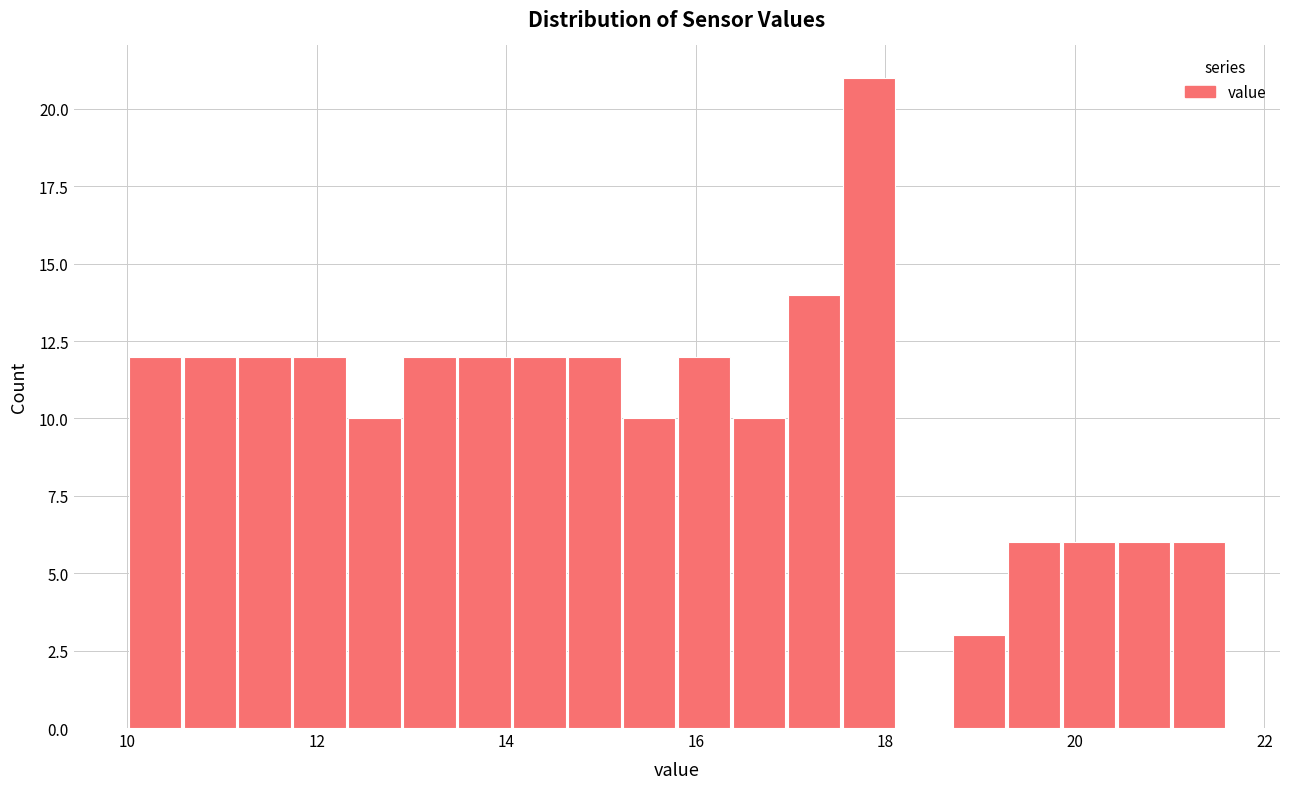

Read against the x-axis, roughly where is the centre of the tallest bar?

17.8